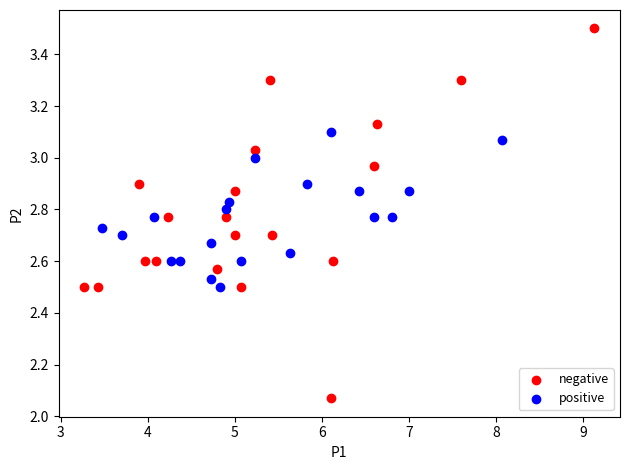

Which series has the widest spread of Y values?

negative